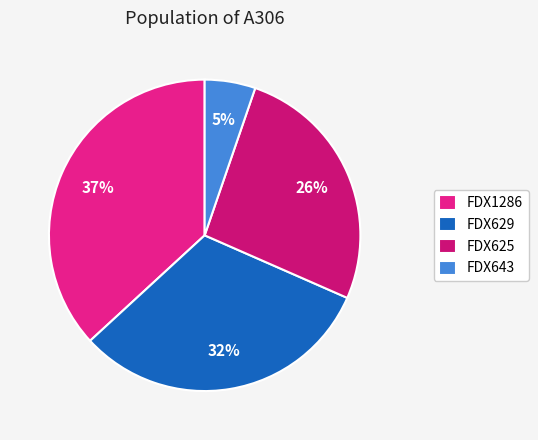

Rank the categories by value from highest to lowest.

FDX1286, FDX629, FDX625, FDX643